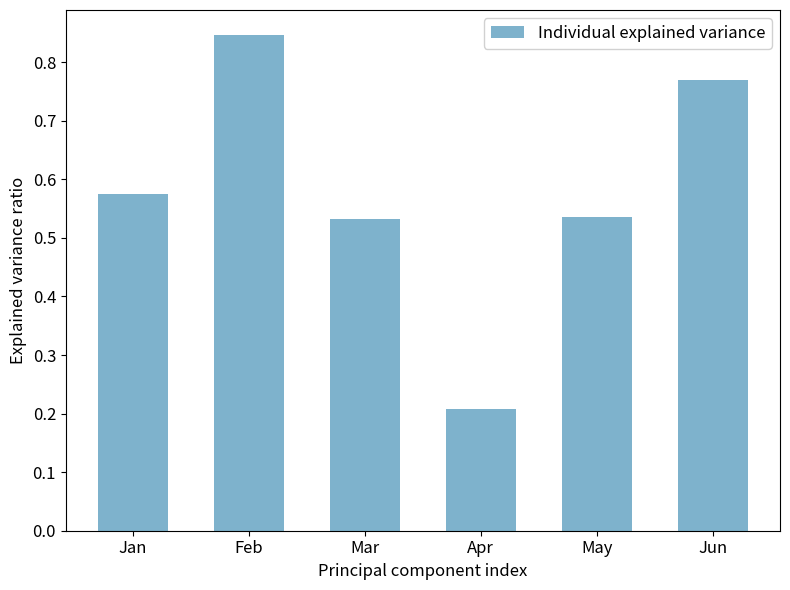

At which category does the chart reach its peak across all series?

Feb